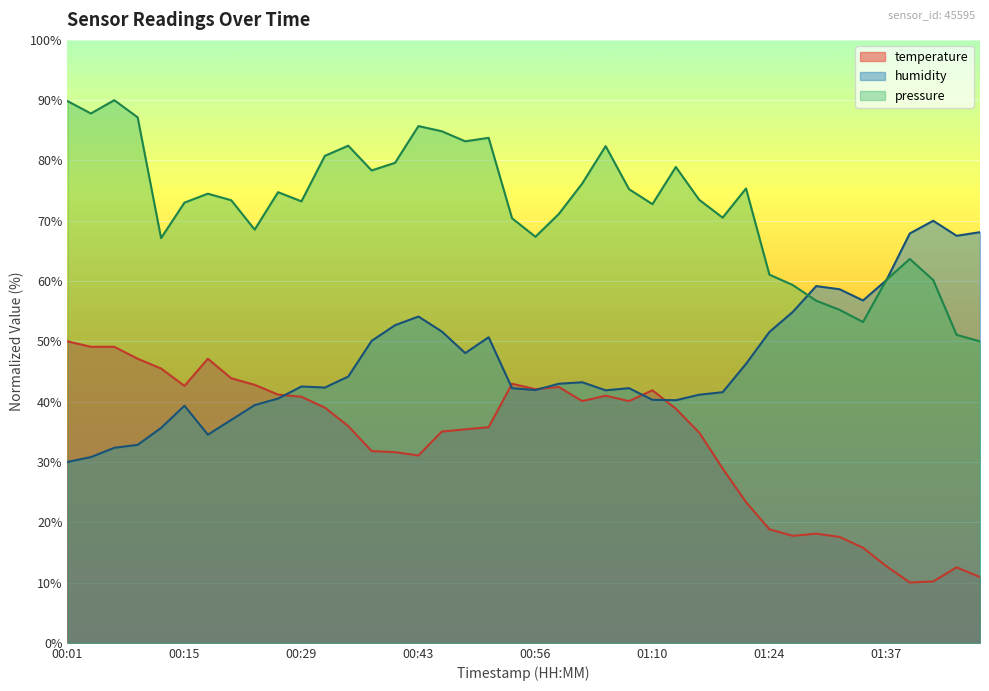

True or false: temperature and pressure cross at least once.

False